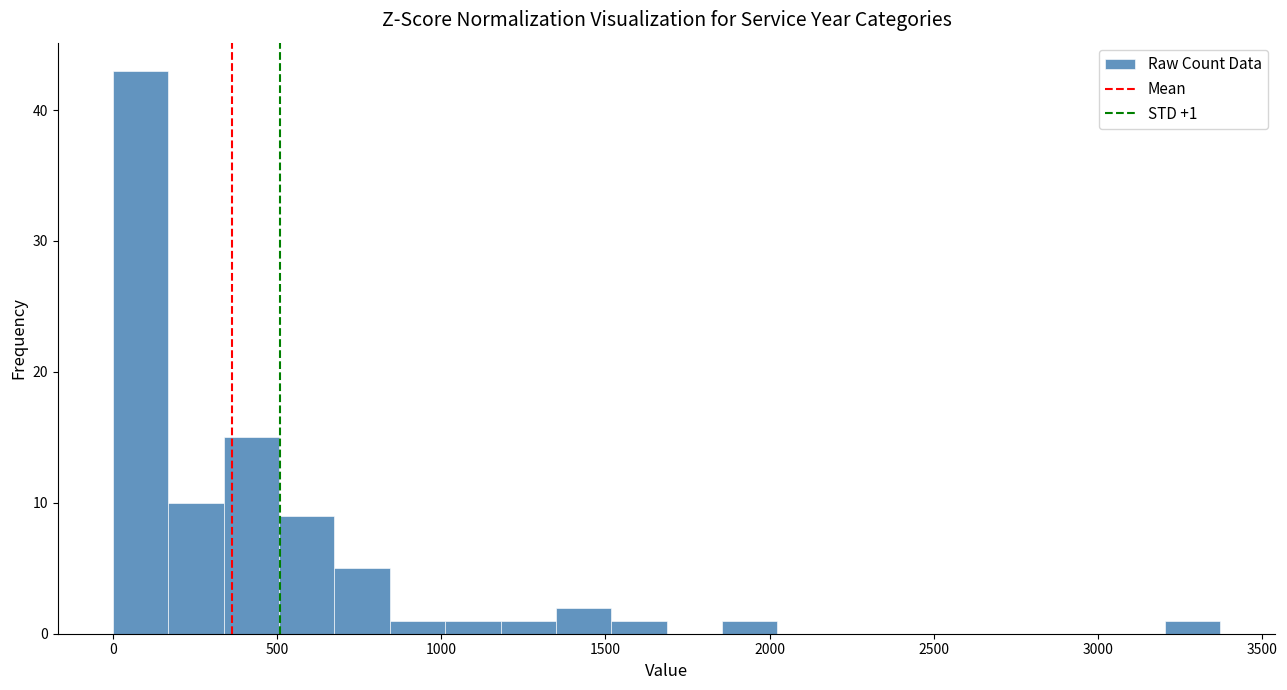

Read against the x-axis, roughly where is the centre of the tallest bar?

100